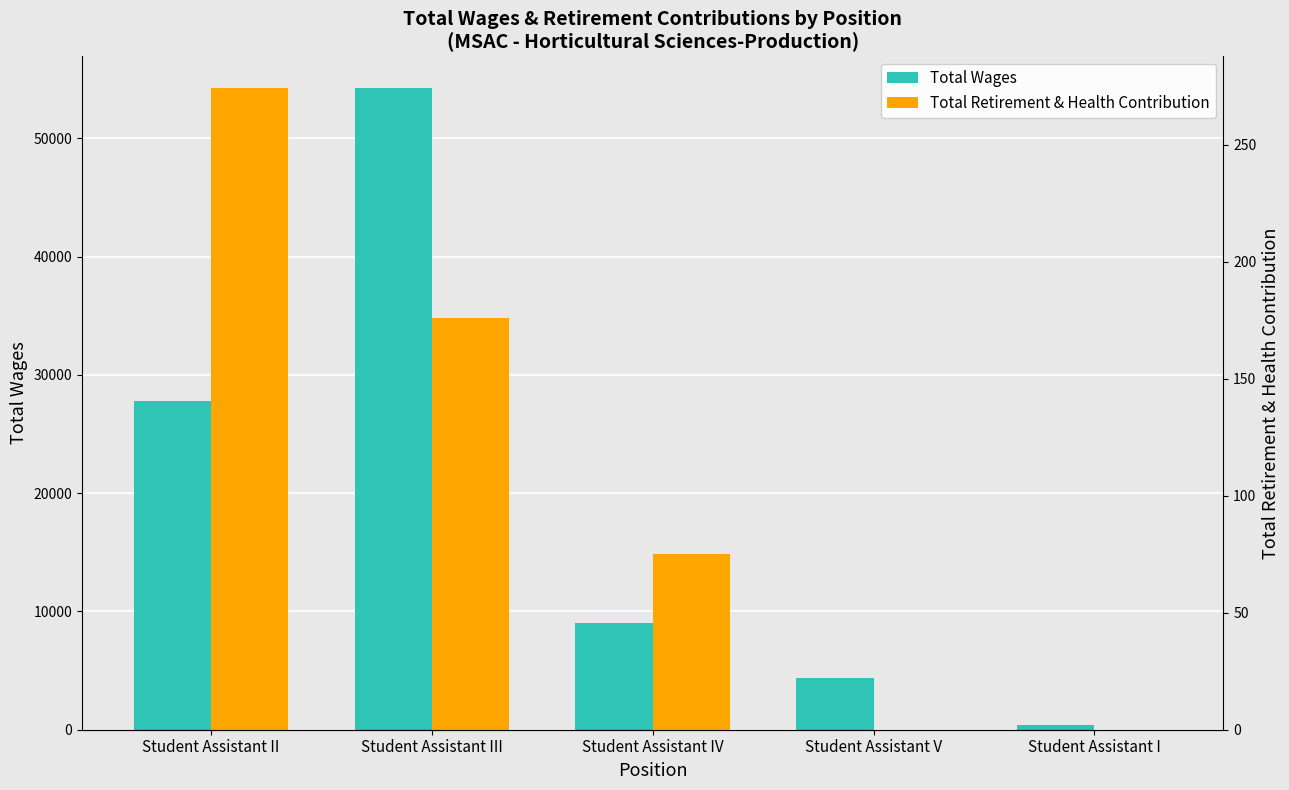

What is the difference between the highest and lowest values at Student Assistant V?

4388